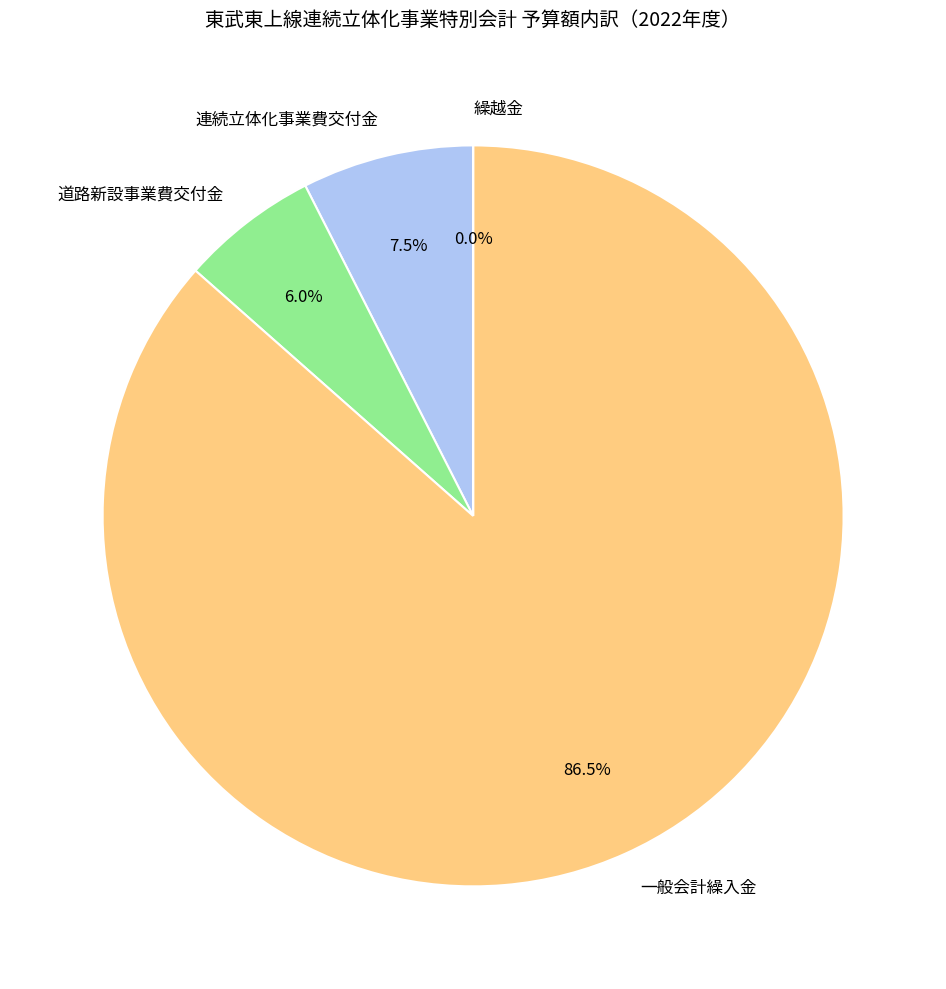

What is the ratio of the value at 道路新設事業費交付金 to the value at 連続立体化事業費交付金?

0.8